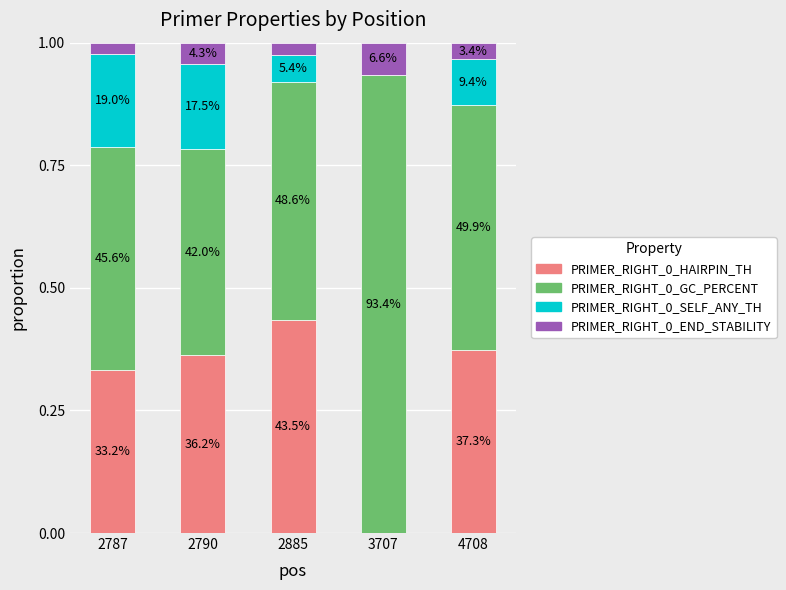

What is the total value across all series at 4708?

1.0